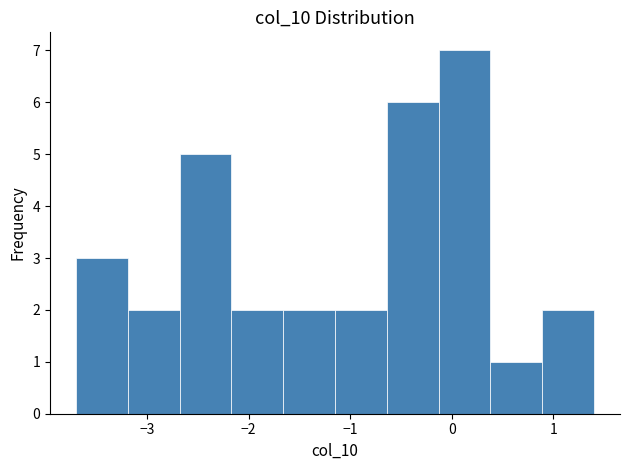

How tall is the bar that spans -2.68 to -2.17 on the x-axis? Neither the bar edges nor the heights are printed on the chart, so give them approximately, as read against the axes.

5